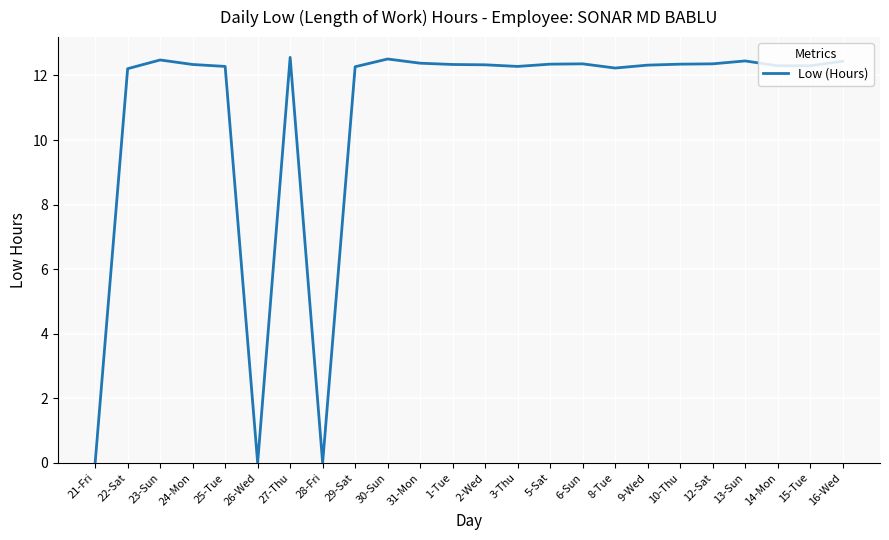

What position from the right is 29-Sat?

16